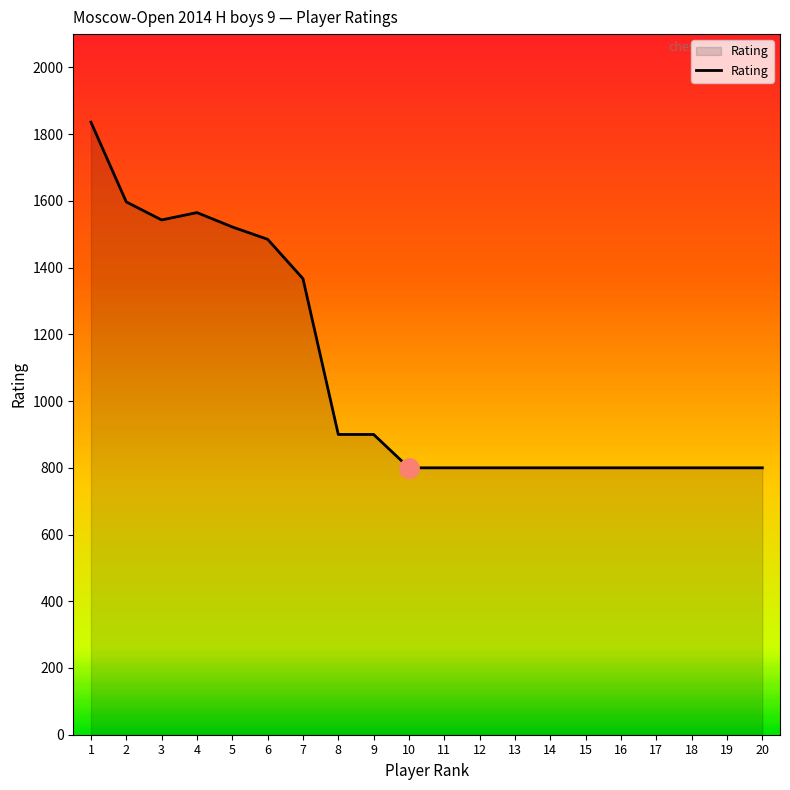

What is the minimum value shown in the chart?

800